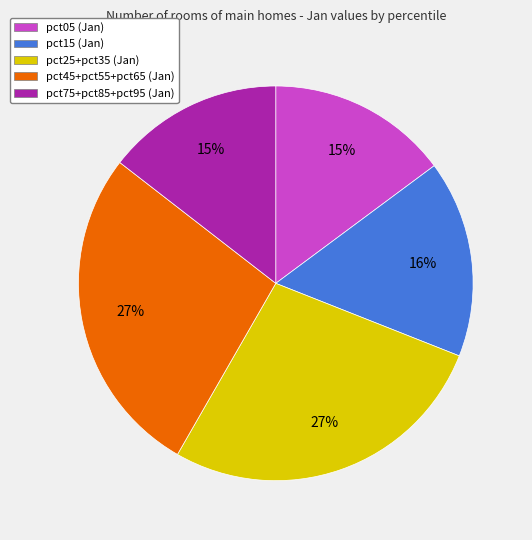

Does pct45+pct55+pct65 (Jan) account for over 50% of the chart?

No